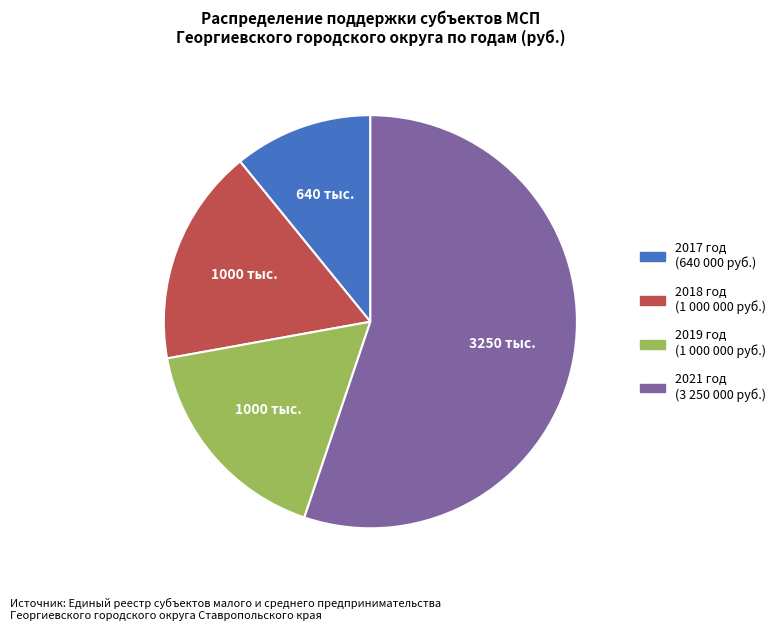

True or false: 2017 год accounts for 1% of the total.

False